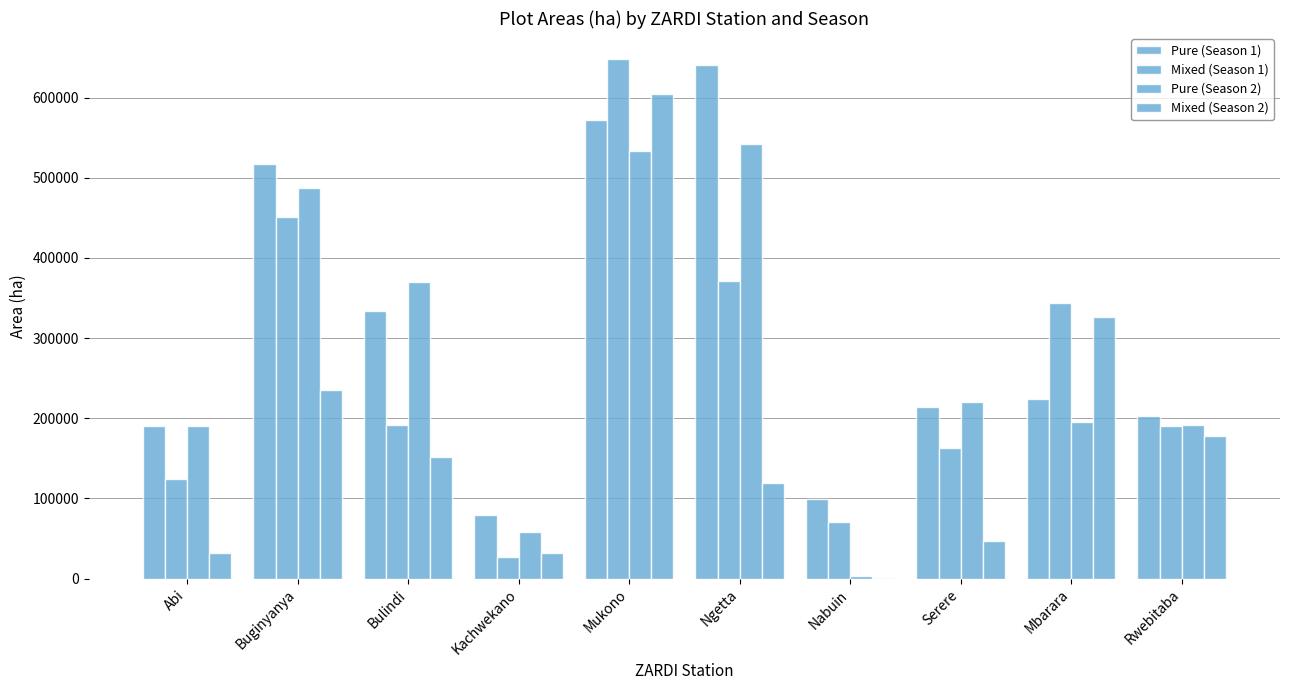

What is the difference between the maximum and minimum values in the Pure (Season 1) series?

560758